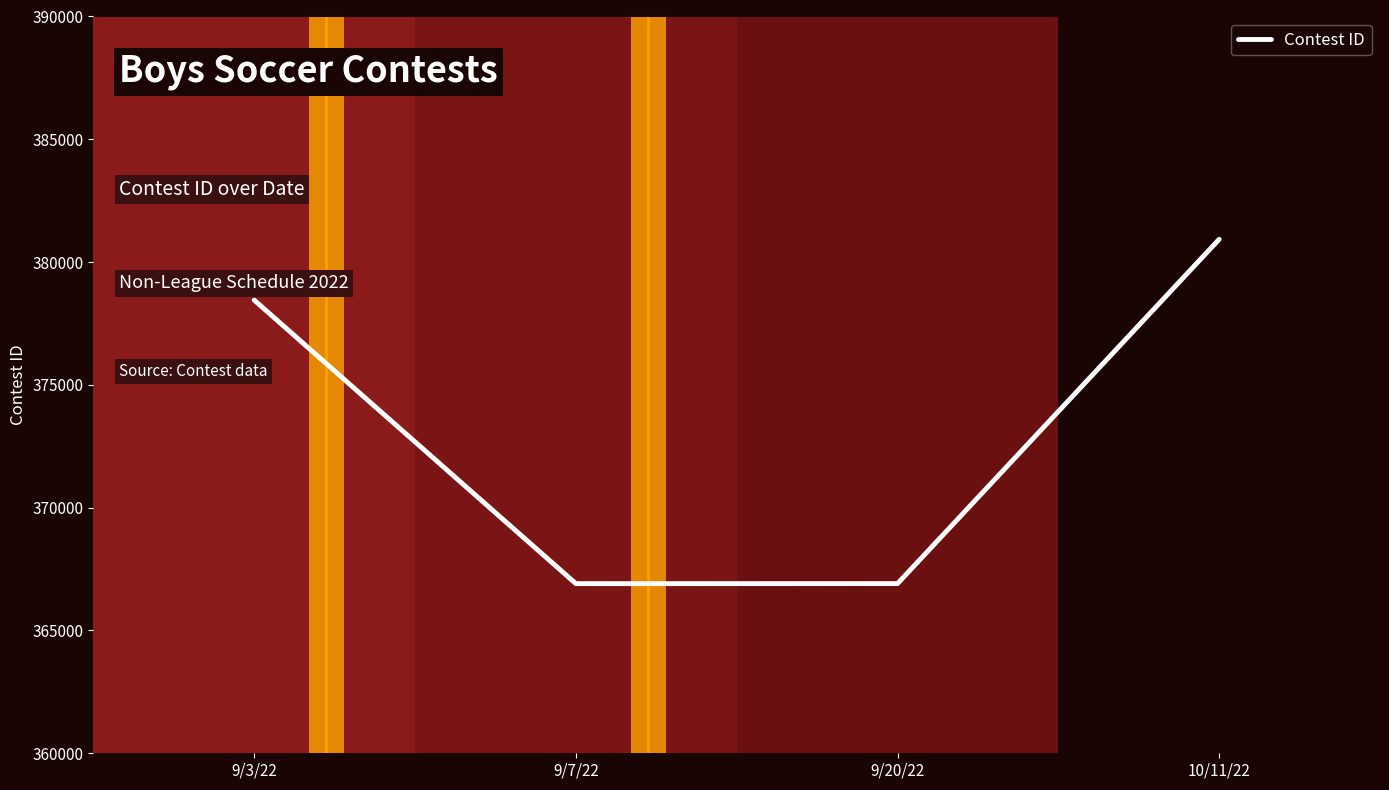

How many categories are shown in the chart?

4